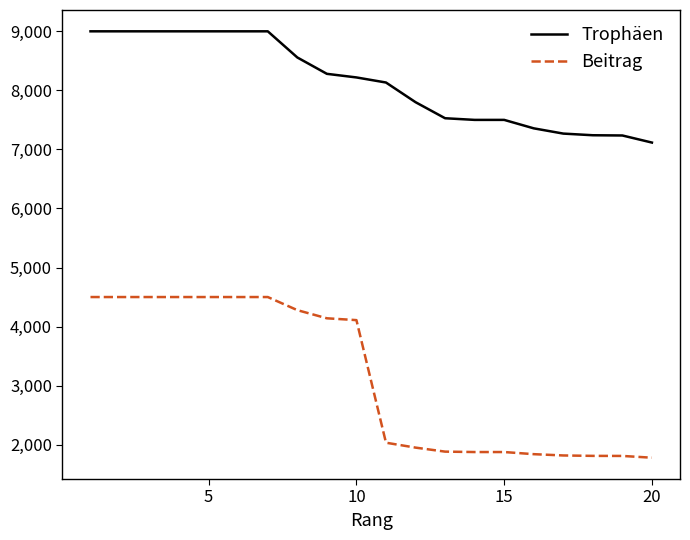

Which series has the largest total across all categories?

Trophäen